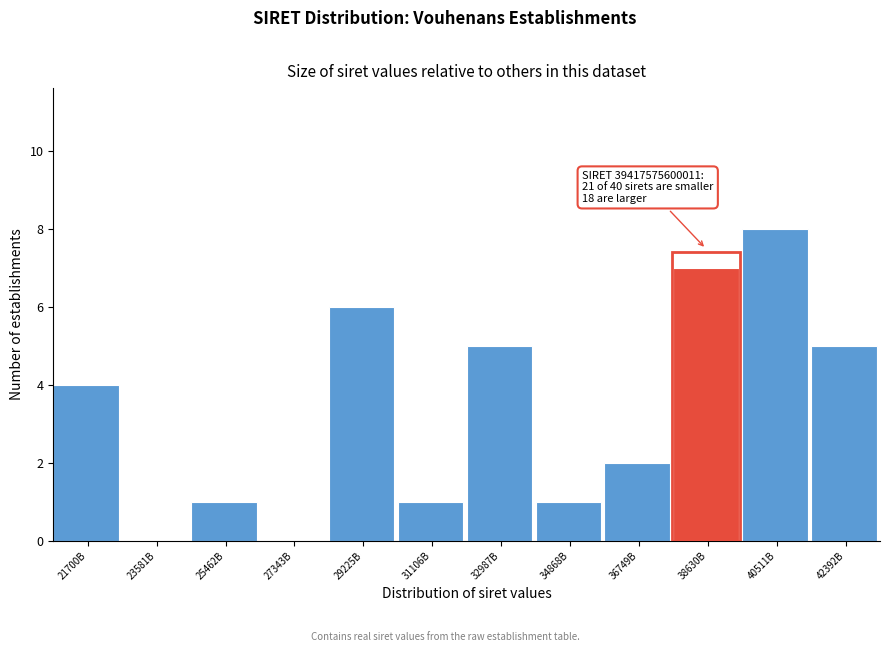

Reading left to right, transcribe all the data shown in this chart.

21700B=4	23581B=0	25462B=1	27343B=0	29225B=6	31106B=1	32987B=5	34868B=1	36749B=2	38630B=7	40511B=8	42392B=5